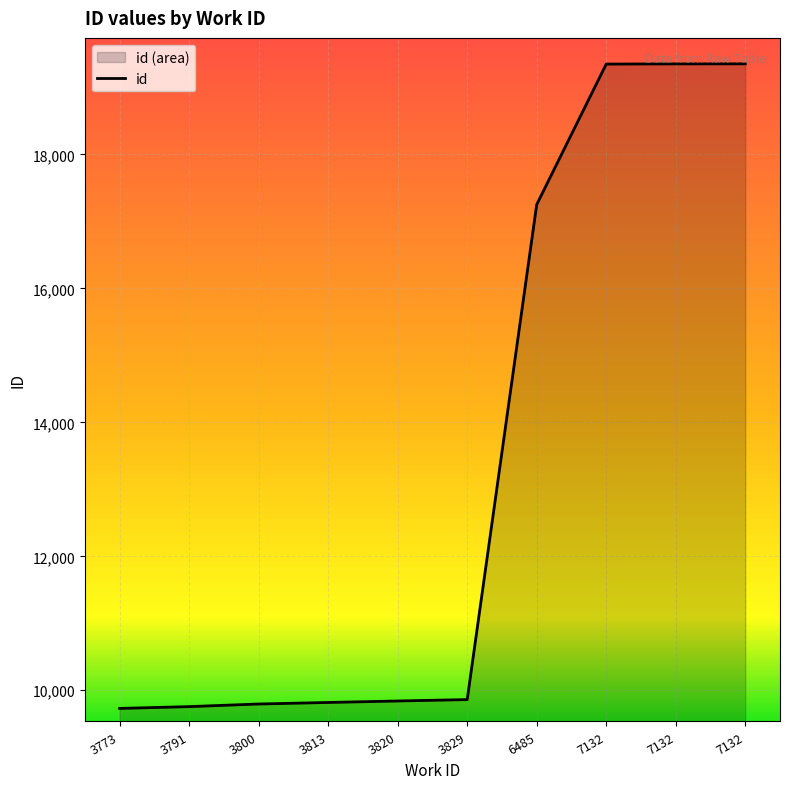

What is the value of the 7th point from the left?

17252